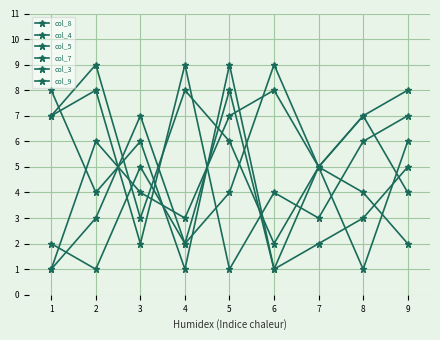

Which category has the highest value across all series?

6